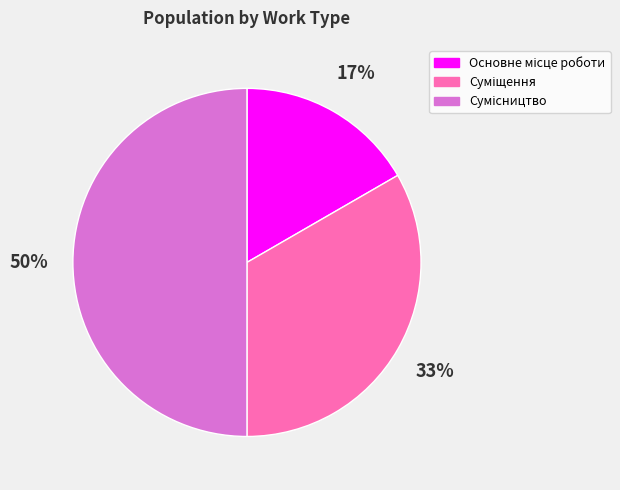

To the nearest percent, what is the difference between the largest and smallest slice percentages?

33%